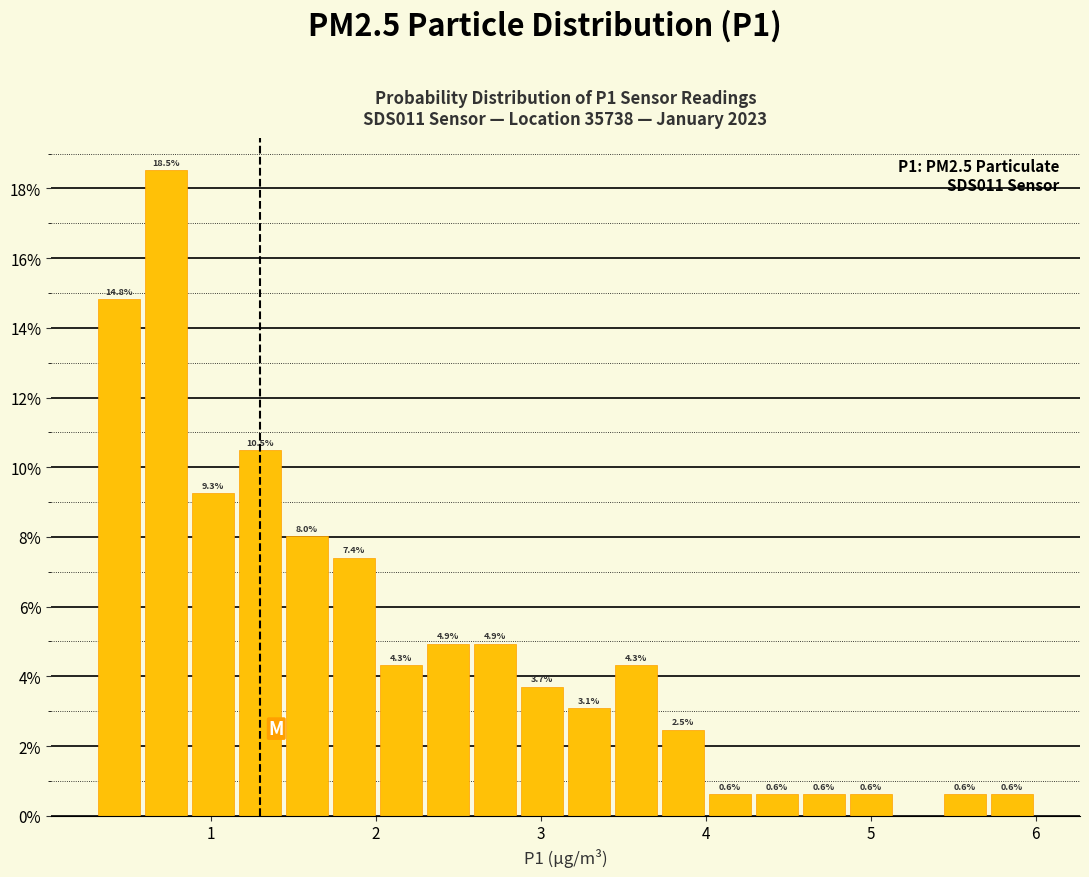

Read against the x-axis, roughly where is the centre of the tallest bar?

0.7